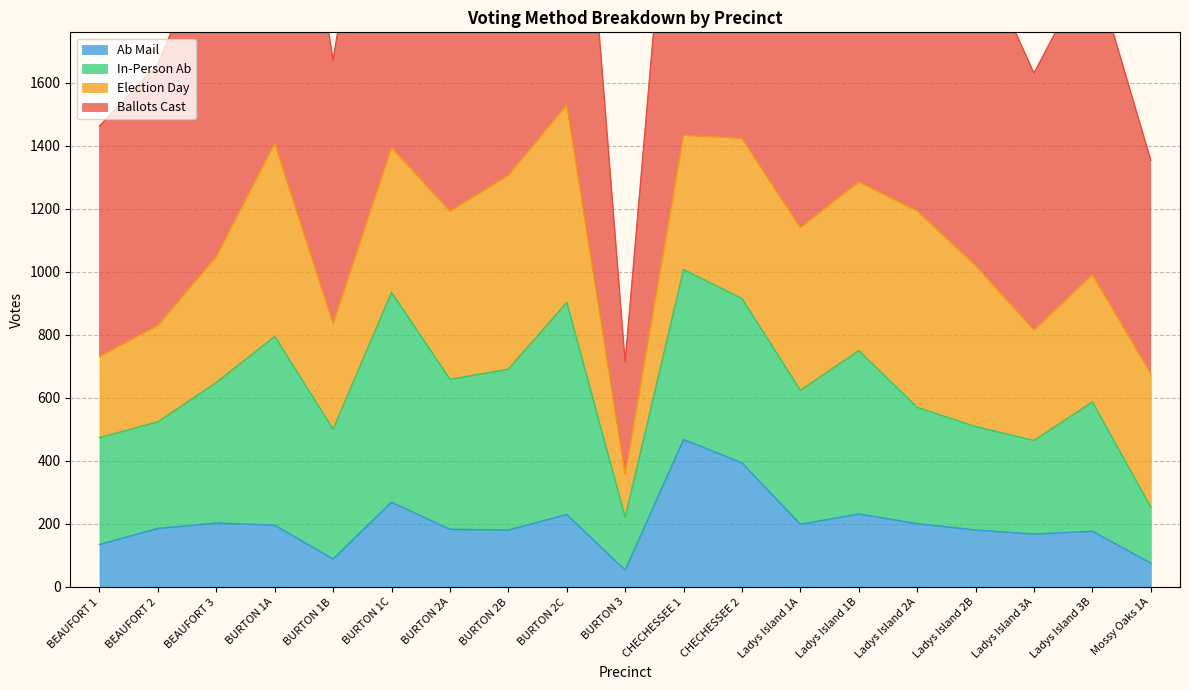

What is the value of the Ab Mail point at the 9th from the left?

230